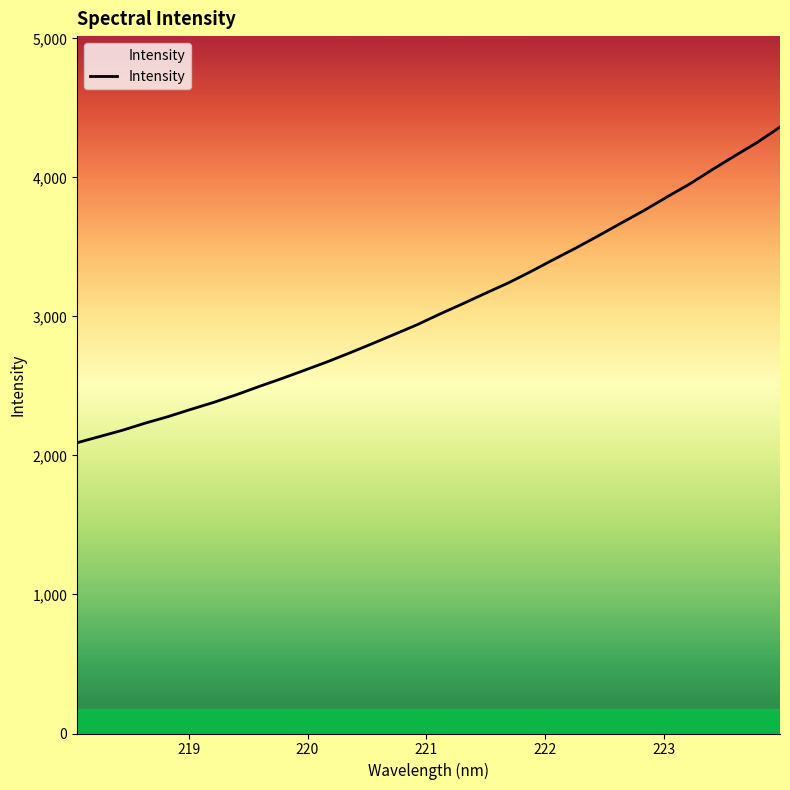

What is the maximum value shown in the chart?

4362.0